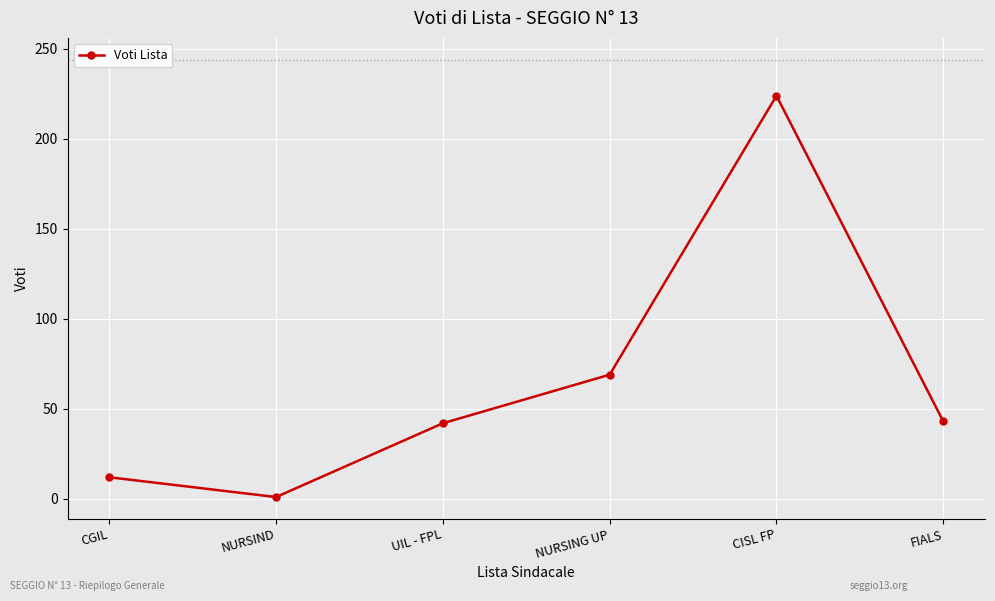

True or false: the data shows 1 at NURSIND.

True